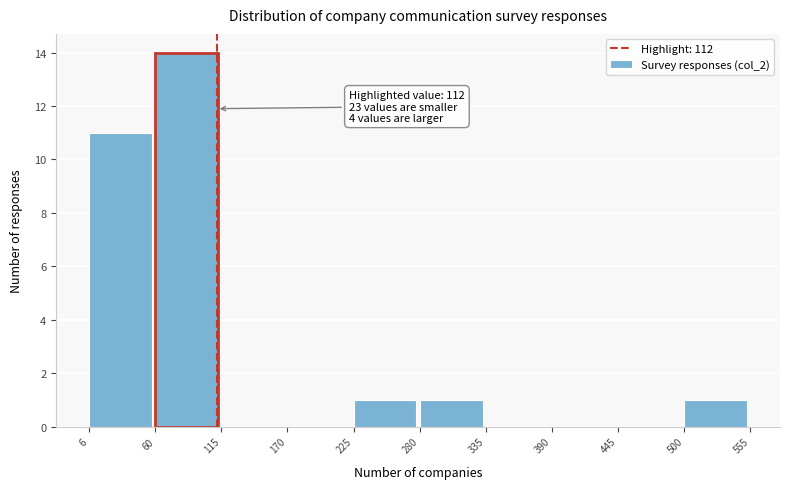

Over which range of the x-axis is the bar tallest?

60 to 115